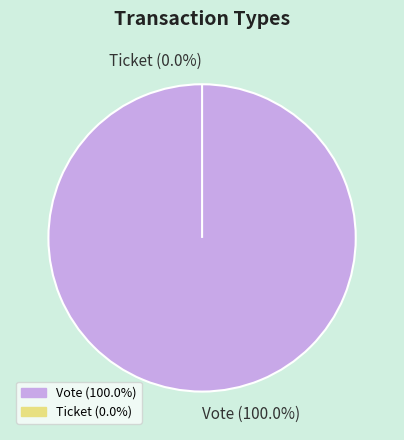

Rank the categories by value from highest to lowest.

Vote, Ticket